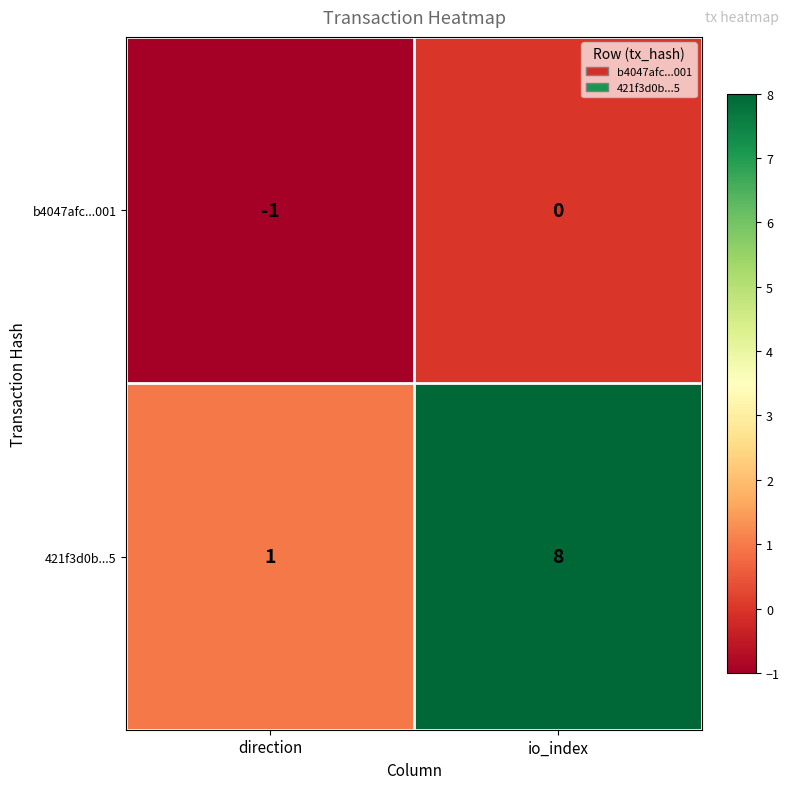

What is the difference between the 421f3d0b...5 values at direction and io_index?

7